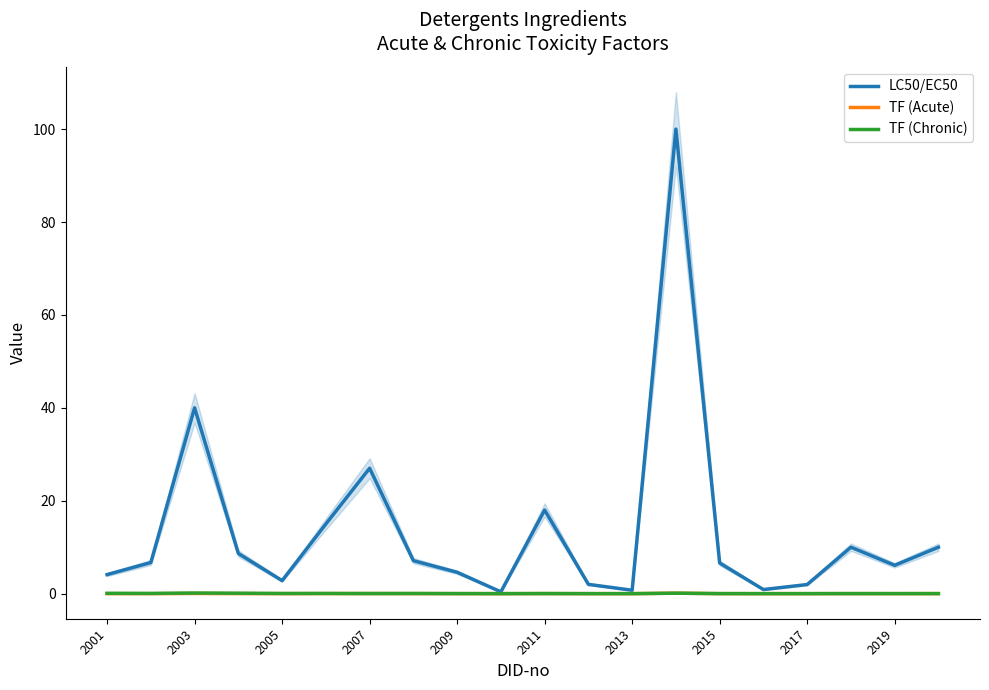

Which series has the largest total across all categories?

LC50/EC50